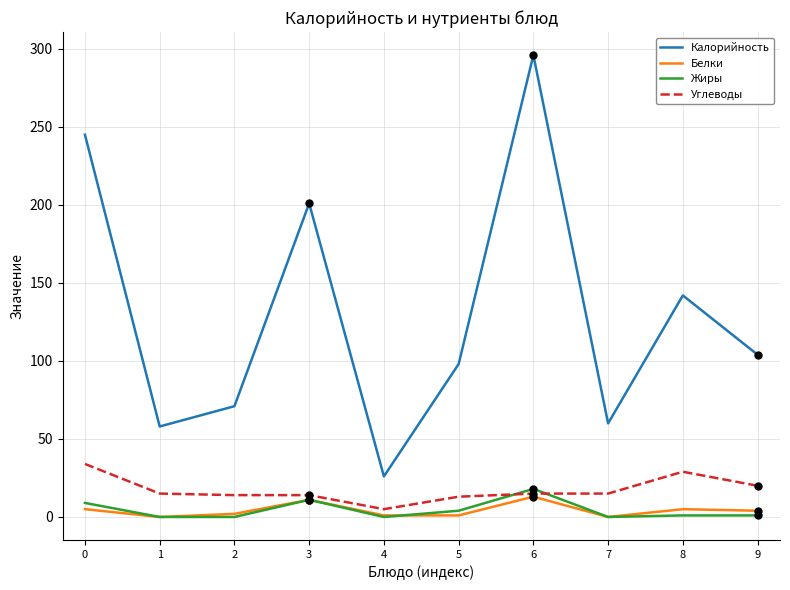

Does the chart have visible grid lines?

Yes